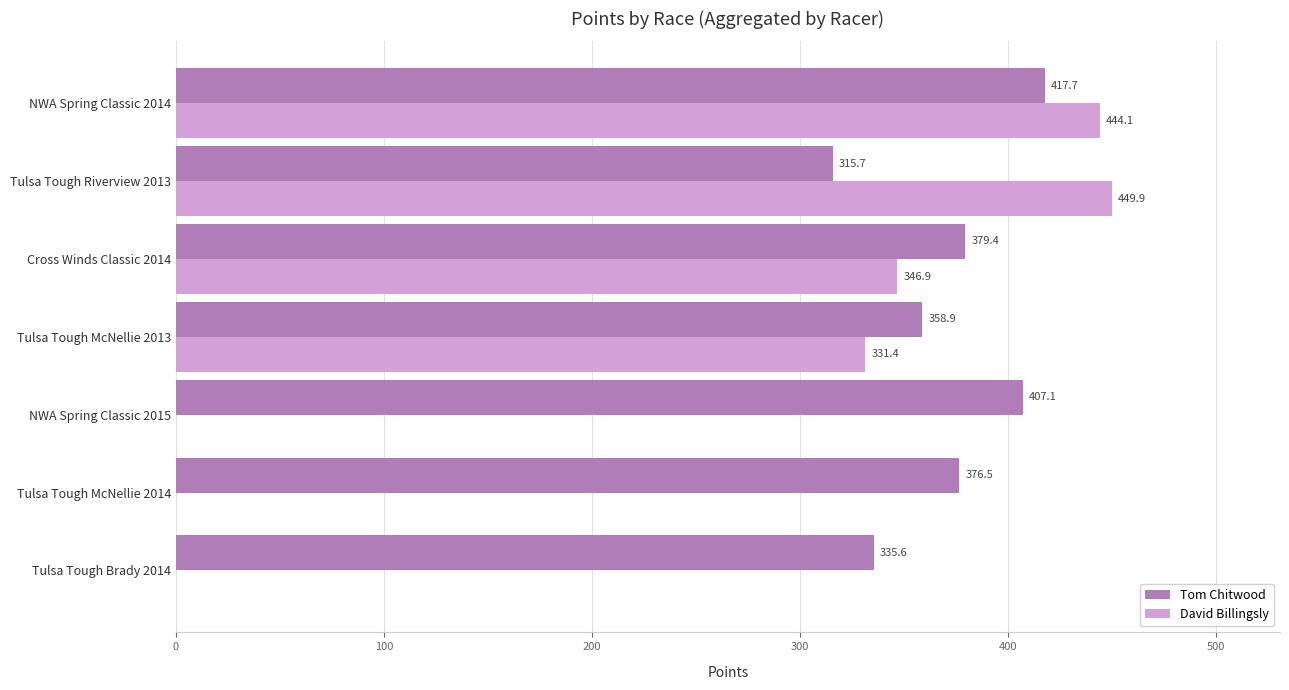

Where is Tom Chitwood nearest to the value 366?

Tulsa Tough McNellie 2013